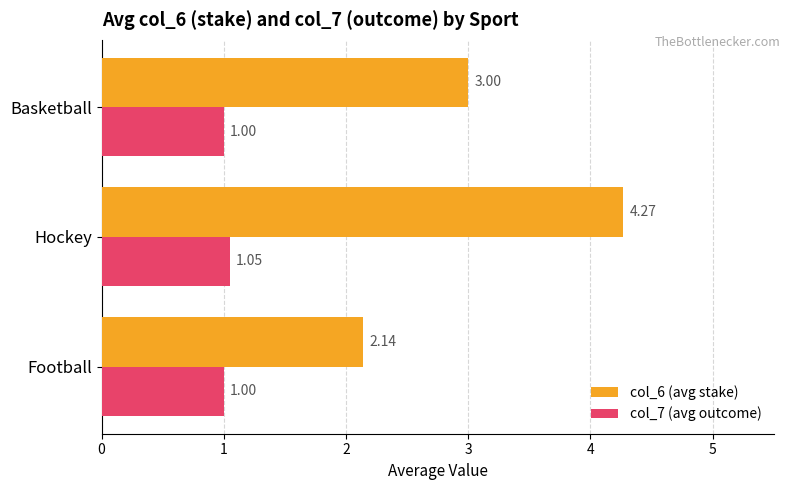

At how many categories does at least one series exceed 2?

3